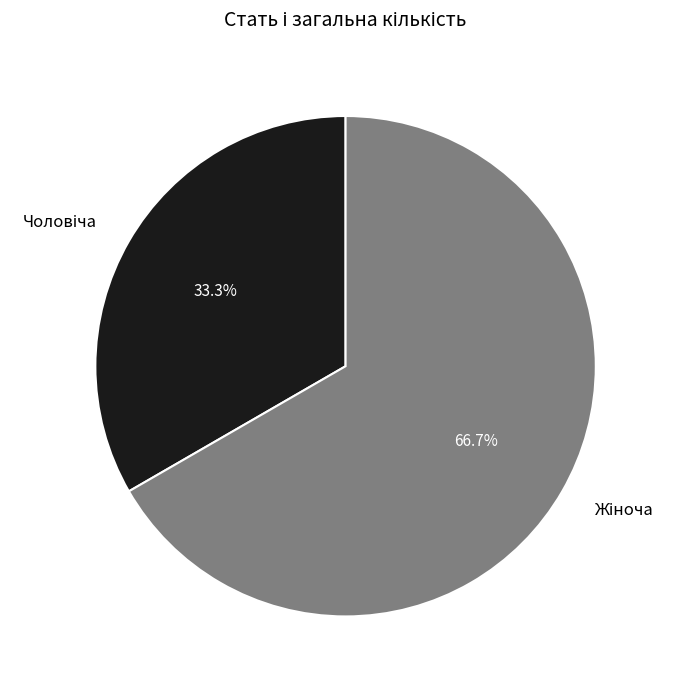

What percentage is the Жіноча slice, to the nearest percent?

67%